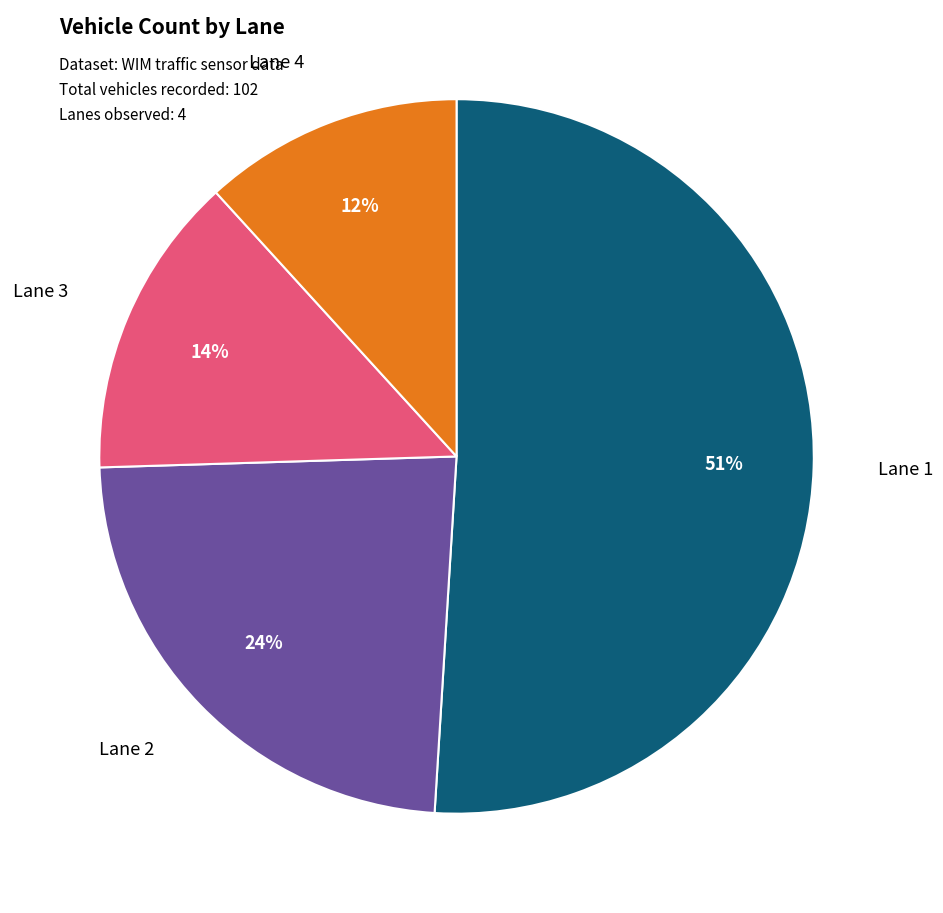

To the nearest percent, what is the difference between the largest and smallest slice percentages?

39%